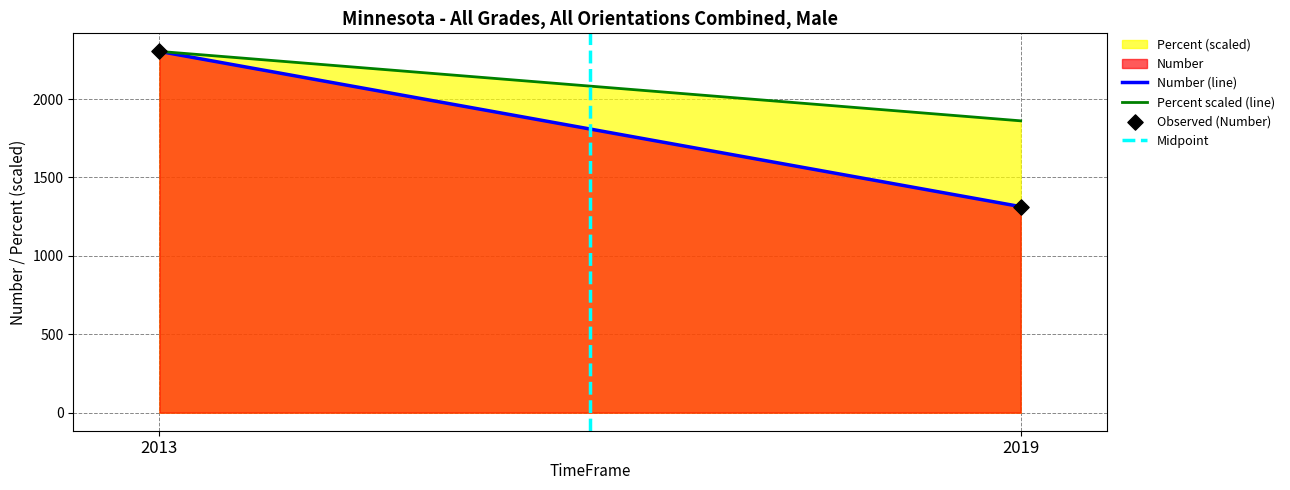

What is the average Y value?

1809